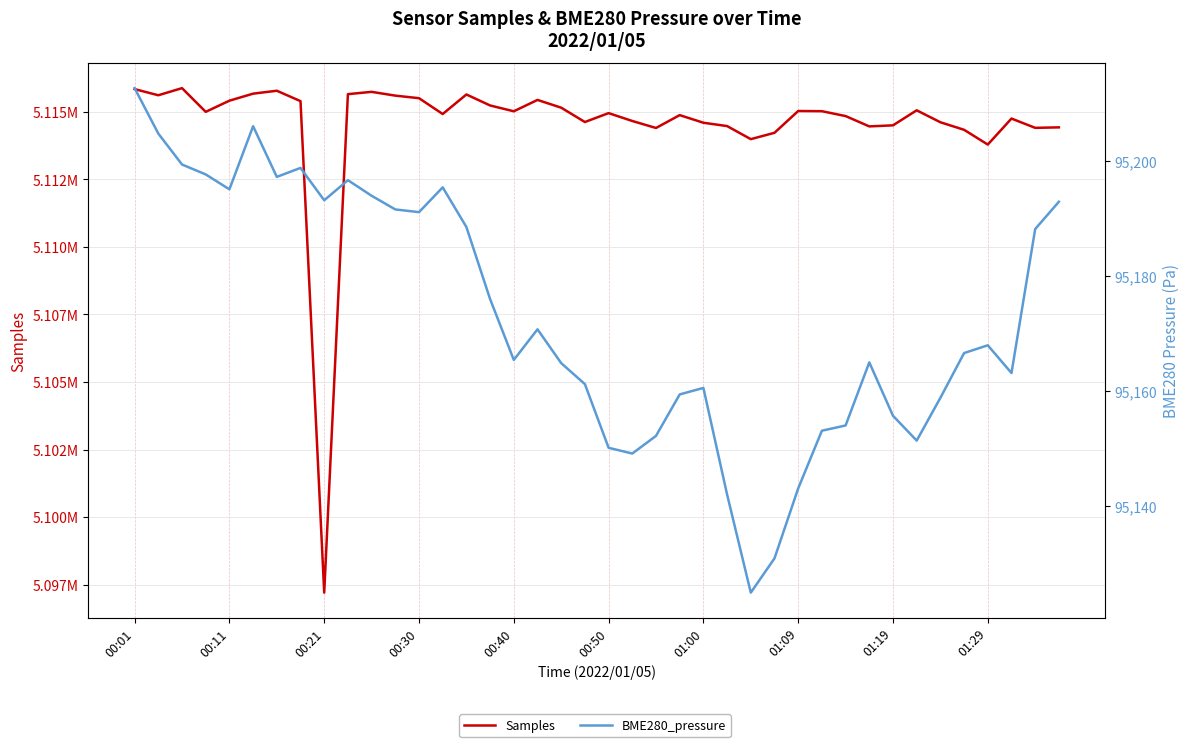

True or false: Samples and BME280_pressure intersect in this chart.

False